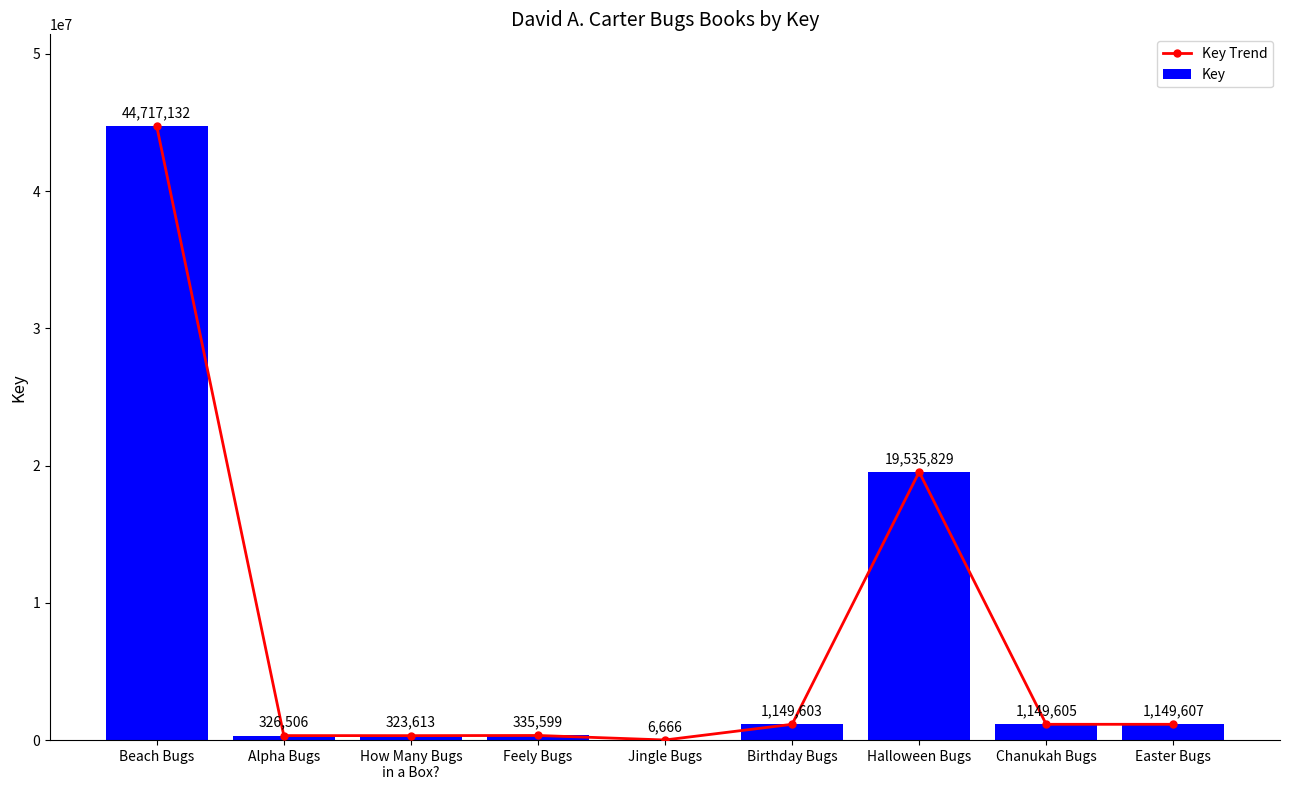

At how many categories does at least one series exceed 37410182?

1